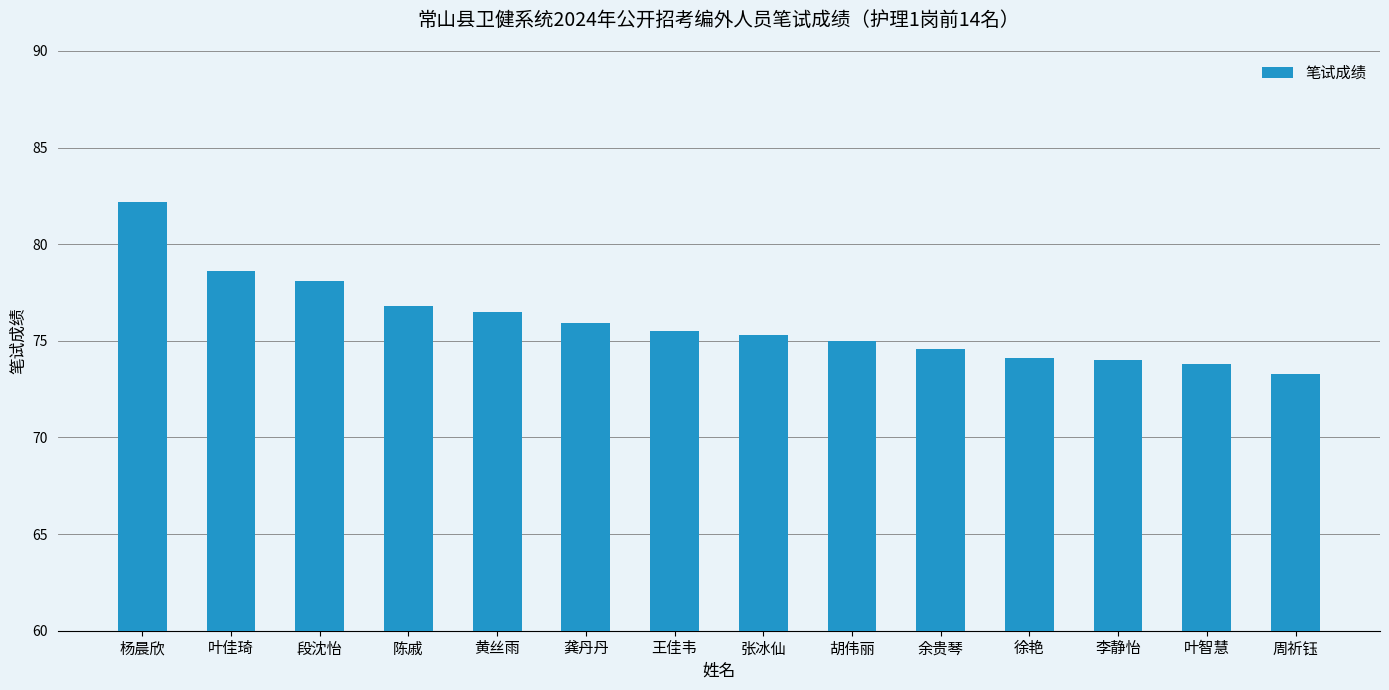

At which category does the chart reach its peak across all series?

杨晨欣